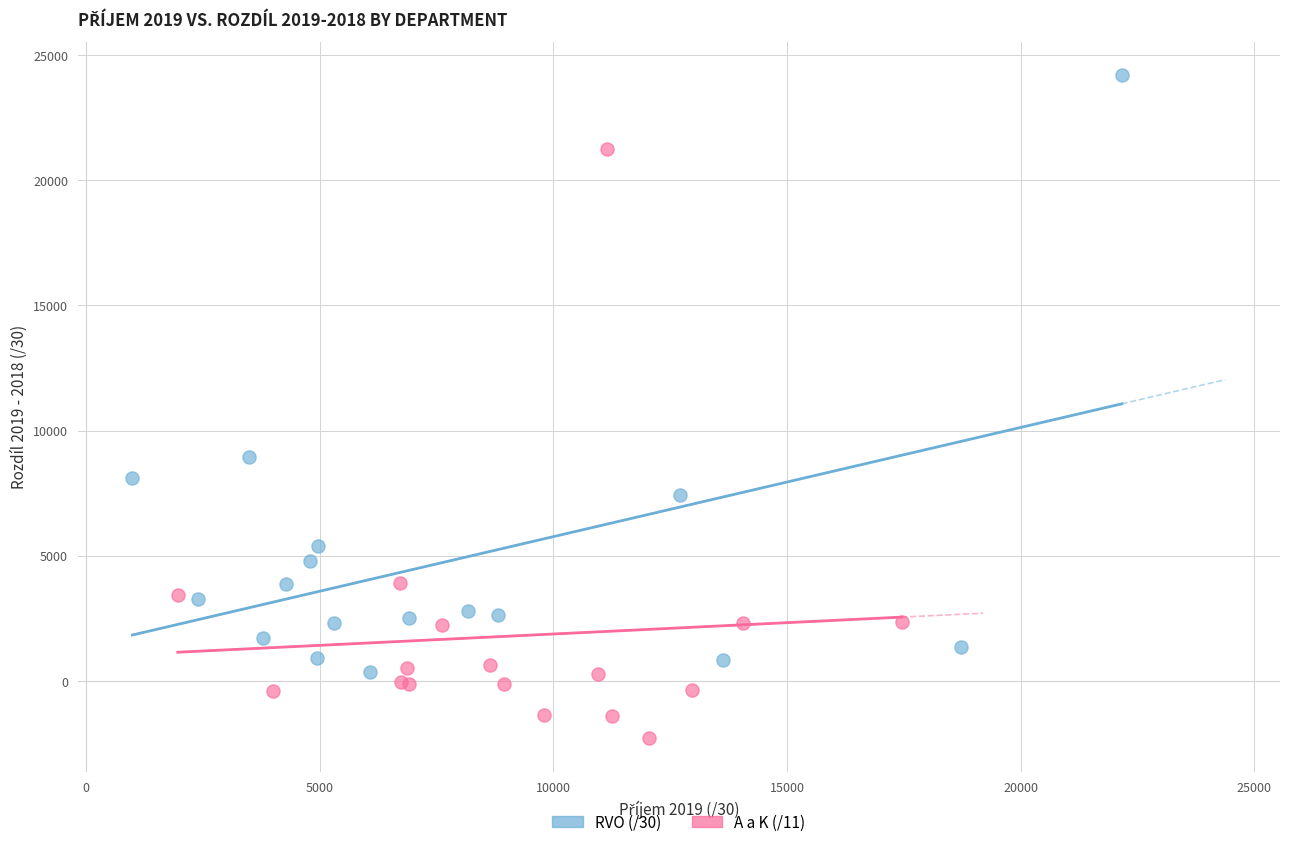

Which series reaches the maximum Y coordinate?

RVO (/30)